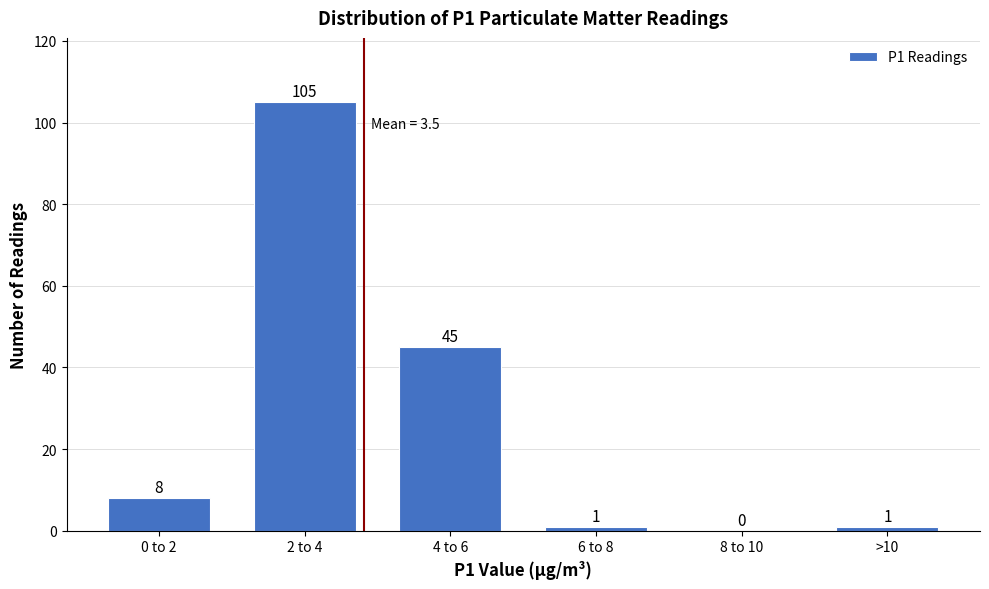

Reading left to right, transcribe all the data shown in this chart.

0 to 2=8	2 to 4=105	4 to 6=45	6 to 8=1	8 to 10=0	>10=1